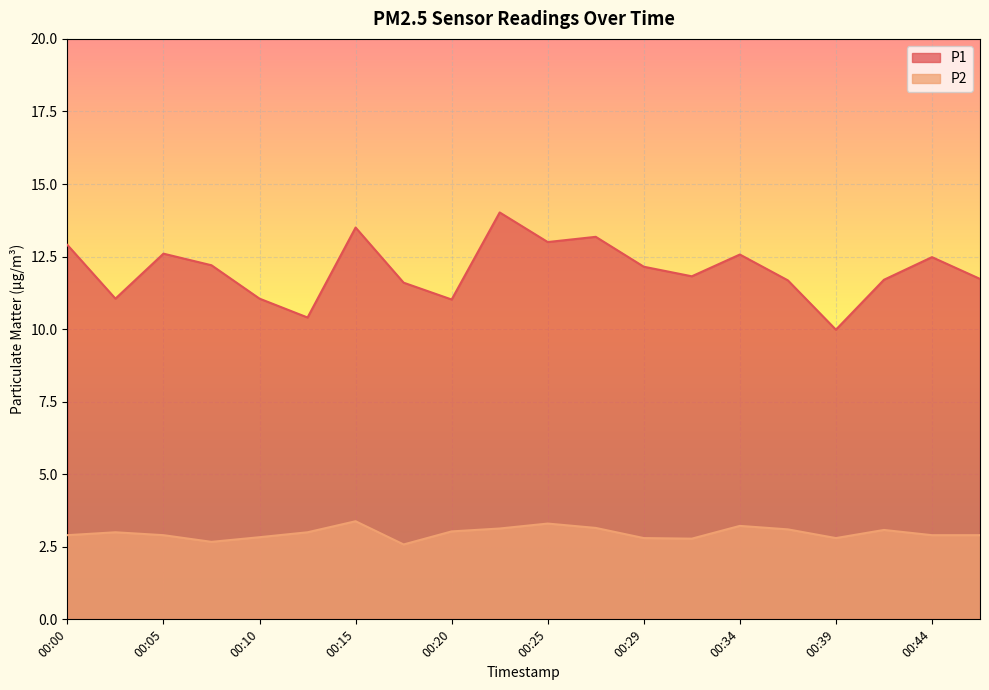

What is the difference between the P1 values at 00:39 and 00:29?

2.2